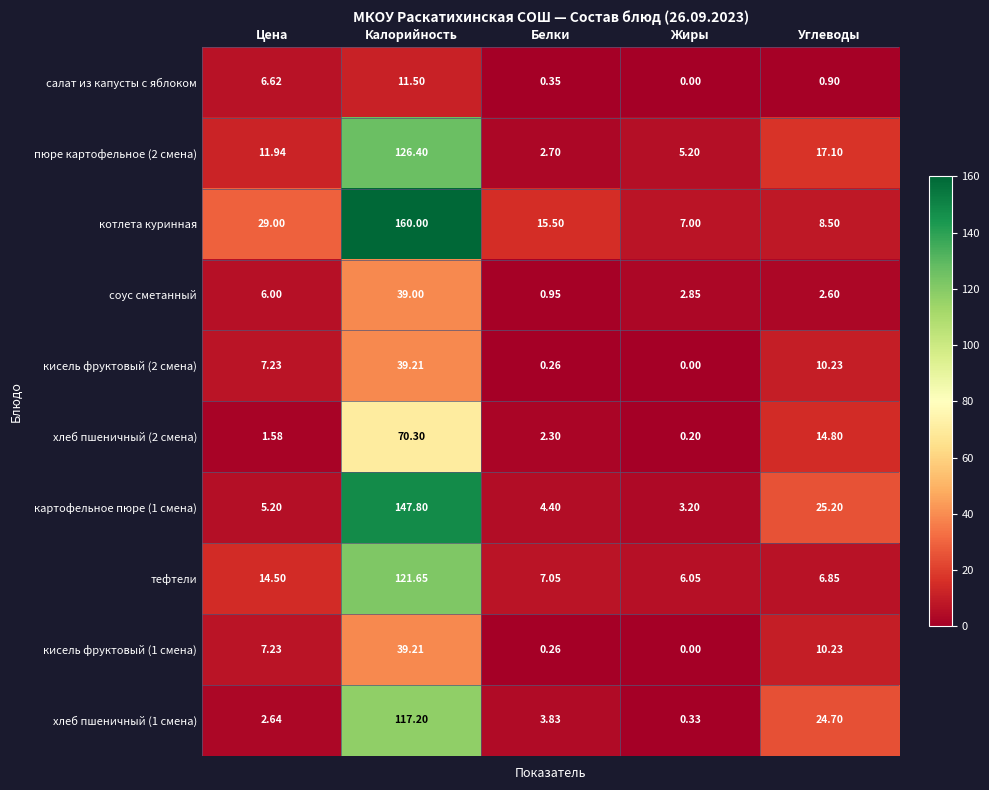

Which series changed the most between Белки and Углеводы?

хлеб пшеничный (1 смена)